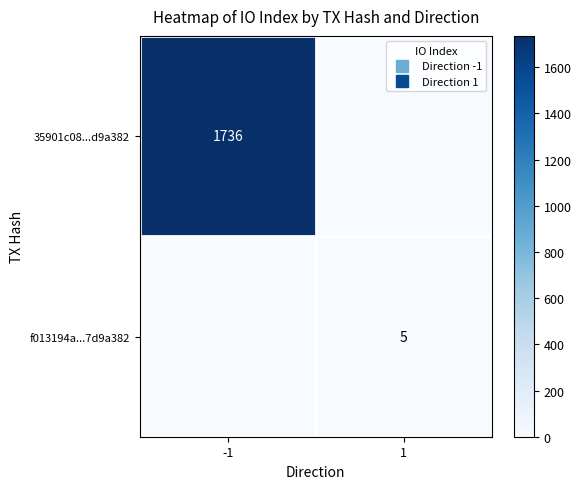

Which has a higher value, 1 or -1?

-1